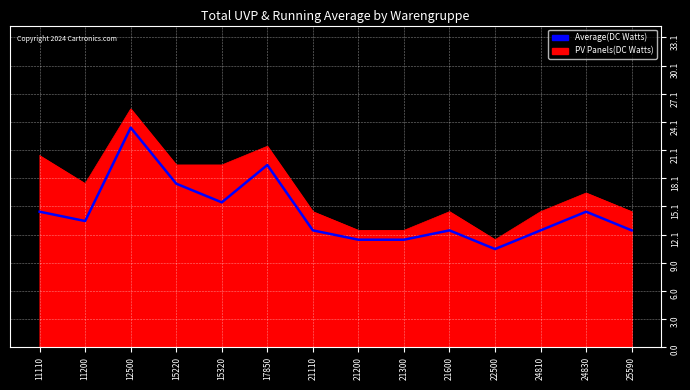

List the series in order of their peak value, lowest first.

Average(DC Watts), PV Panels(DC Watts)